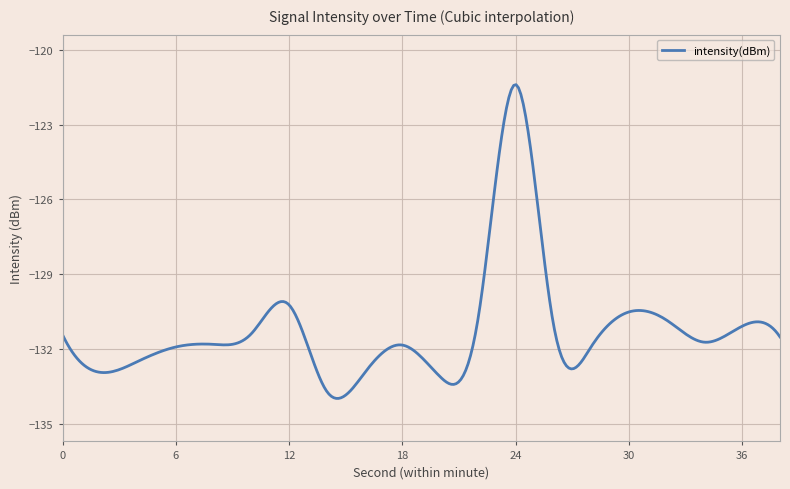

What is the minimum value shown in the chart?

-134.0